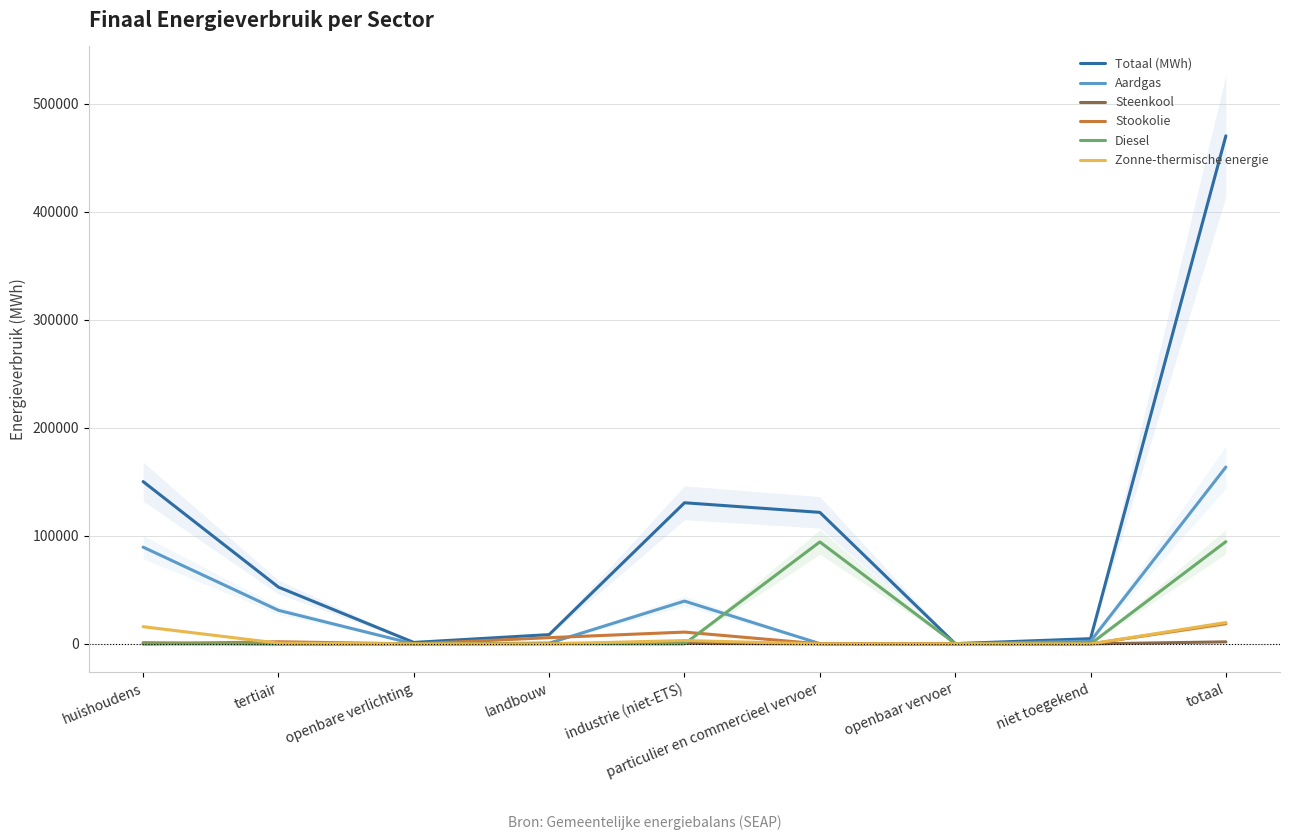

Reading left to right, list all the values displayed in this chart.

Totaal (MWh): huishoudens=150195.6	tertiair=52527.7	openbare verlichting=1364.0	landbouw=8606.6	industrie (niet-ETS)=130611.8	particulier en commercieel vervoer=121727.5	openbaar vervoer=254.5	niet toegekend=4848.2	totaal=470135.9
Aardgas: huishoudens=89547.1	tertiair=31069.7	openbare verlichting=0.0	landbouw=686.5	industrie (niet-ETS)=39612.7	particulier en commercieel vervoer=266.2	openbaar vervoer=0.0	niet toegekend=2463.1	totaal=163645.3
Steenkool: huishoudens=1021.5	tertiair=0.0	openbare verlichting=0.0	landbouw=450.8	industrie (niet-ETS)=434.4	particulier en commercieel vervoer=0.0	openbaar vervoer=0.0	niet toegekend=0.0	totaal=1906.7
Stookolie: huishoudens=0.0	tertiair=1991.5	openbare verlichting=0.0	landbouw=5782.2	industrie (niet-ETS)=10948.9	particulier en commercieel vervoer=0.0	openbaar vervoer=0.0	niet toegekend=0.0	totaal=18722.6
Diesel: huishoudens=0.0	tertiair=0.0	openbare verlichting=0.0	landbouw=0.0	industrie (niet-ETS)=0.0	particulier en commercieel vervoer=94373.1	openbaar vervoer=241.1	niet toegekend=0.0	totaal=94614.1
Zonne-thermische energie: huishoudens=15939.7	tertiair=713.7	openbare verlichting=0.0	landbouw=0.0	industrie (niet-ETS)=3111.2	particulier en commercieel vervoer=0.0	openbaar vervoer=0.0	niet toegekend=0.0	totaal=19764.6